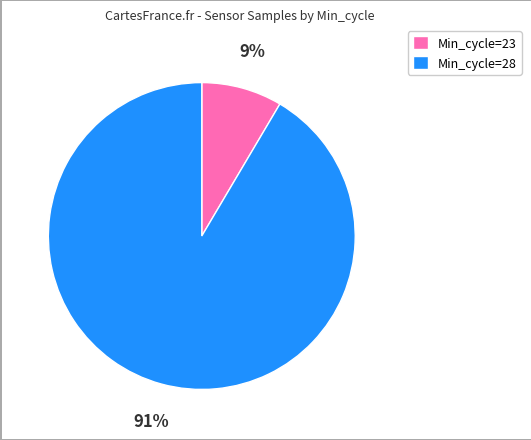

Rank the categories by value from highest to lowest.

Min_cycle=28, Min_cycle=23